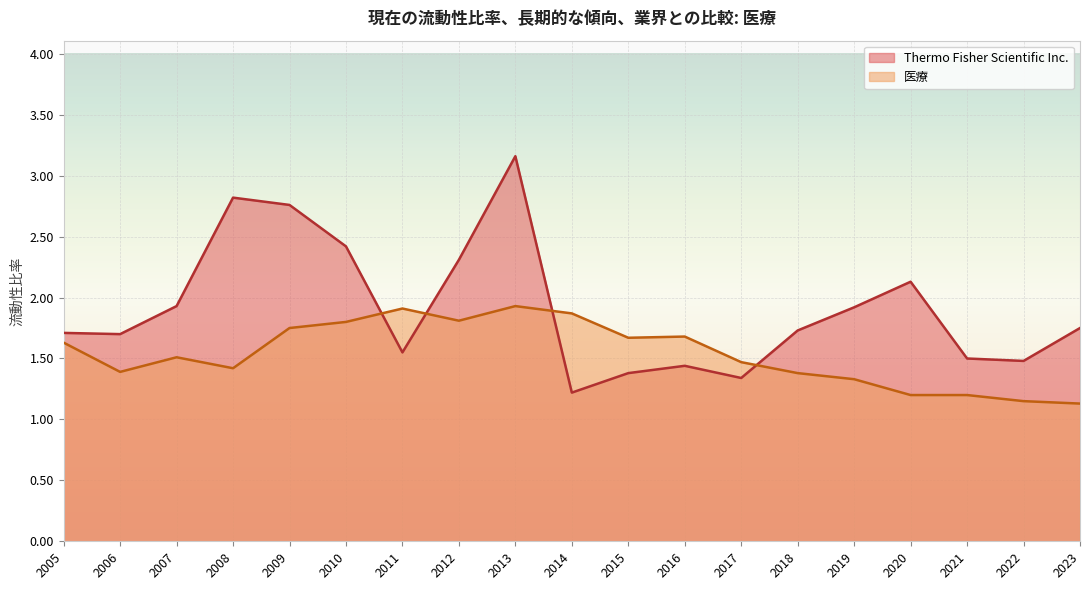

What is the sum of the Thermo Fisher Scientific Inc. values at 2014 and 2011?

2.8